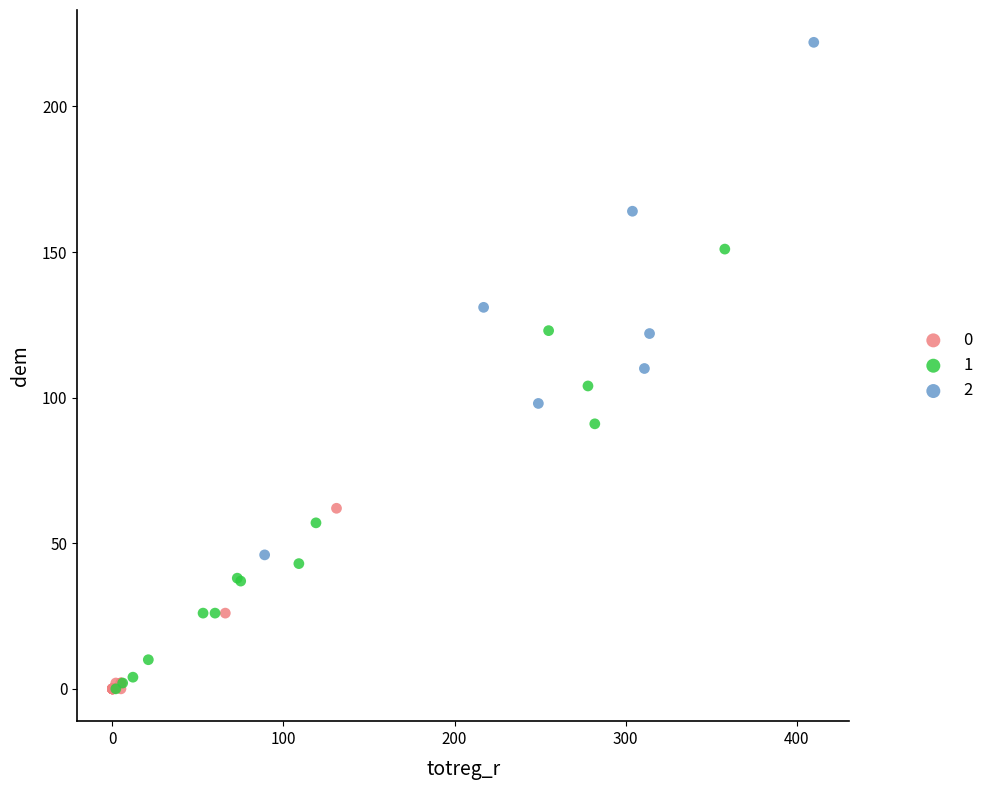

Which series has the largest Y range (max minus min)?

2